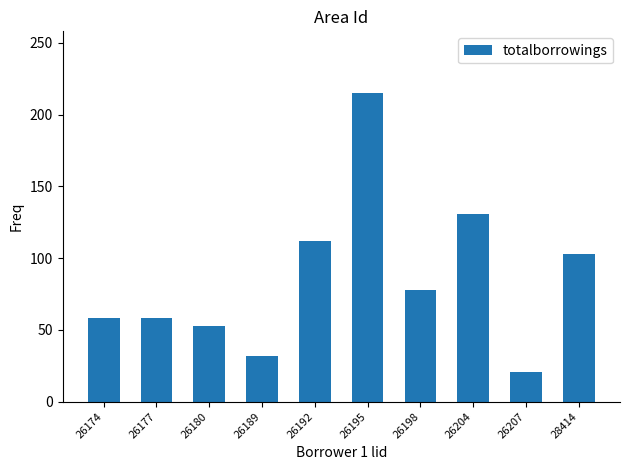

What is the difference between the values at 26195 and 26192?

103